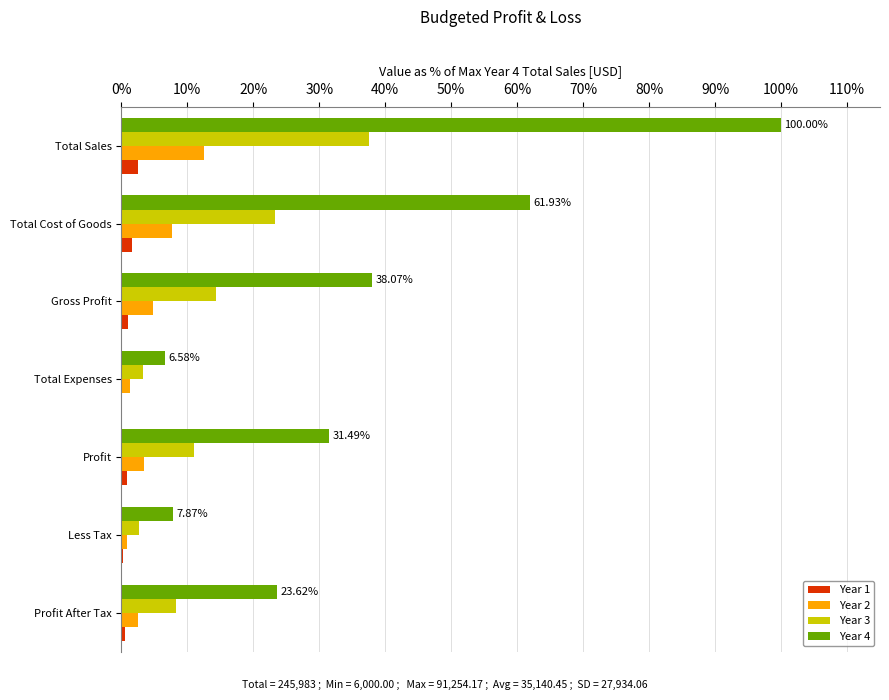

How many series are shown in this chart?

4